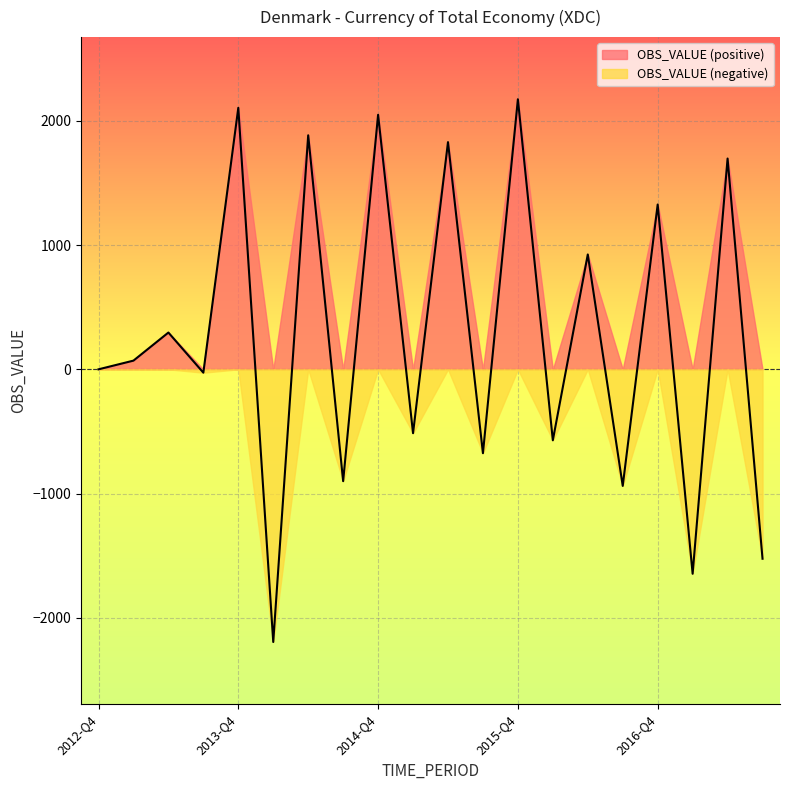

At which category does the data reach its first local peak?

2013-Q2